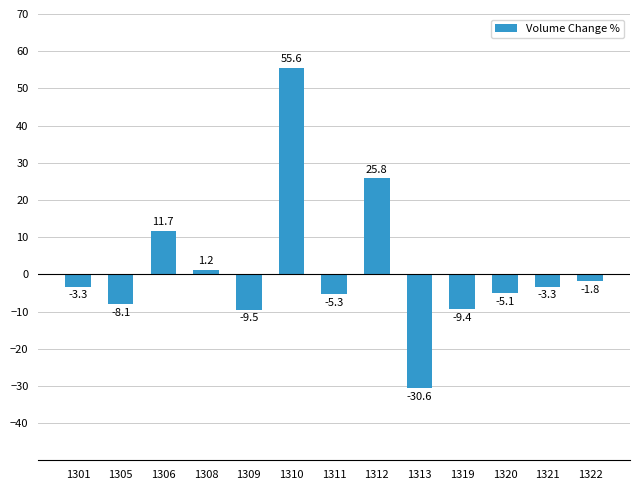

Is it true that the value at 1306 is 20.1?

False